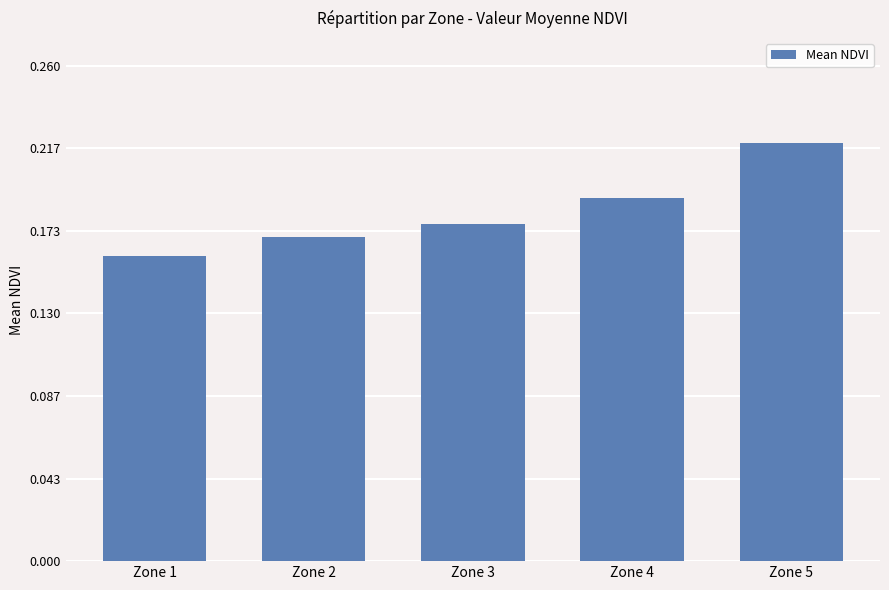

How many bars are there in total?

5